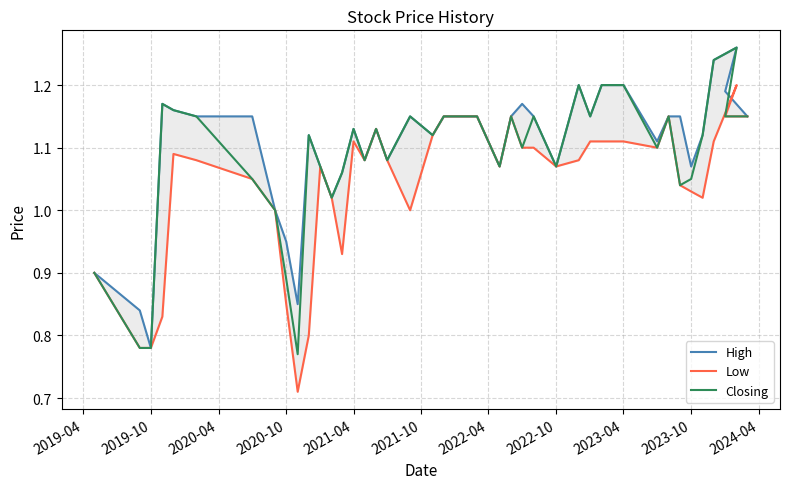

Is it true that High equals 1.5 at 28?

False